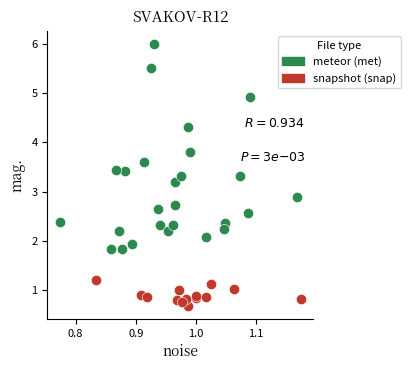

Which series contains the lowest Y value?

snapshot (snap)